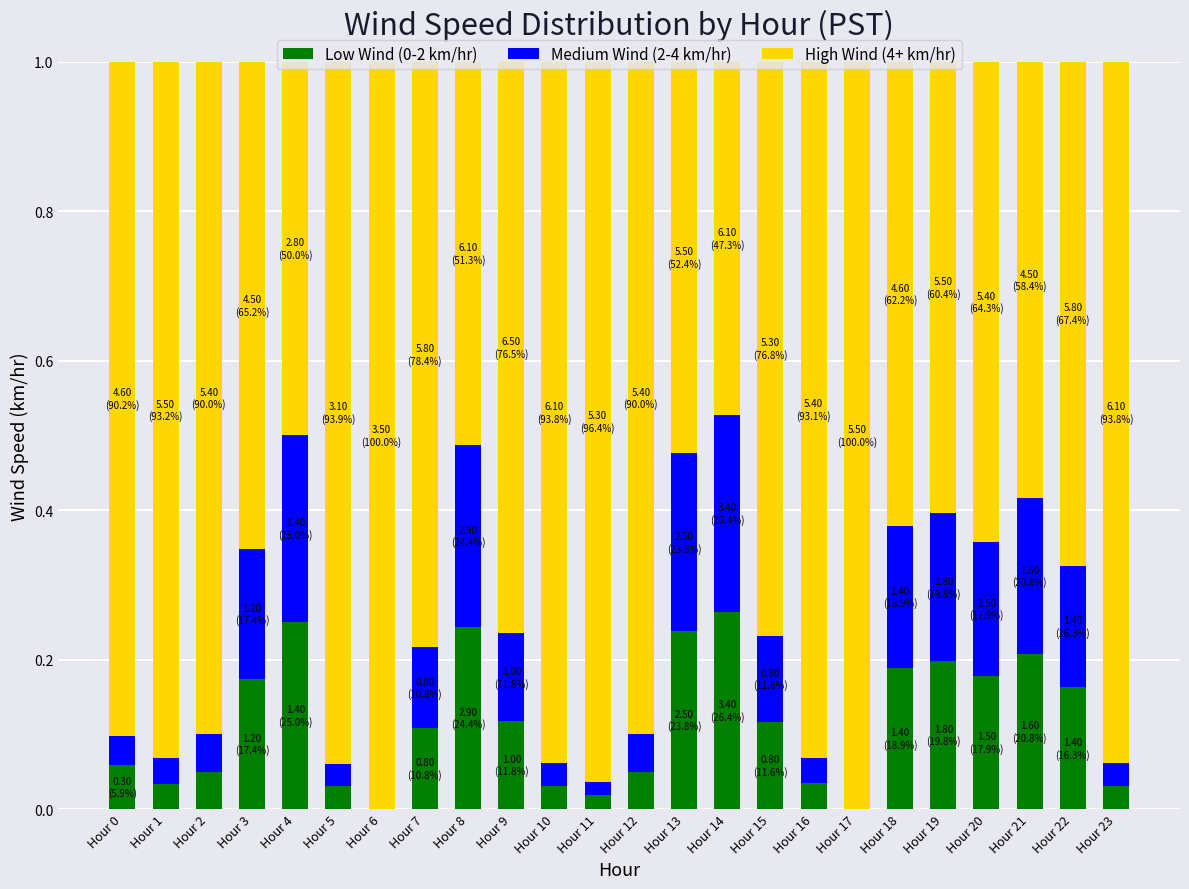

Is it true that Low Wind (0-2 km/hr) equals 0.1 at Hour 0?

True